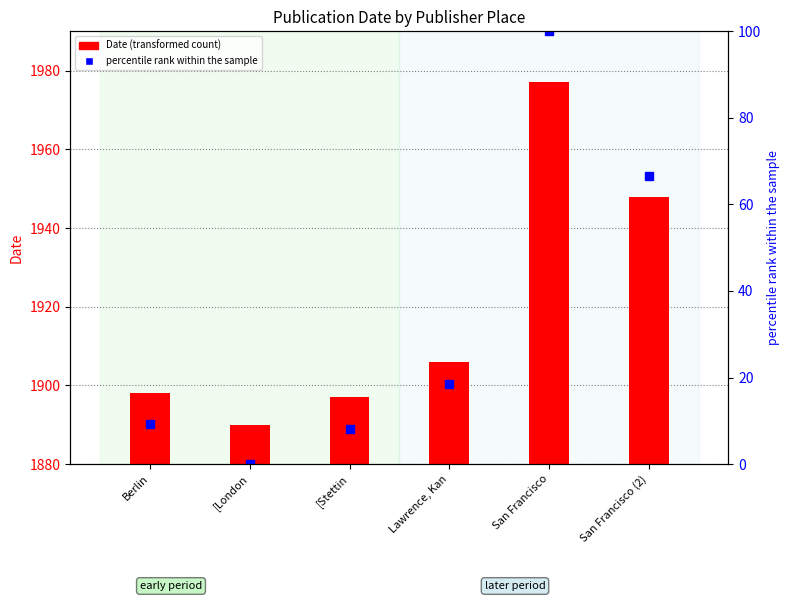

Reading left to right, list all the values displayed in this chart.

Date: 1898.0	1890.0	1897.0	1906.0	1977.0	1948.0
percentile rank within the sample: 9.2	0.0	8.0	18.4	100.0	66.7